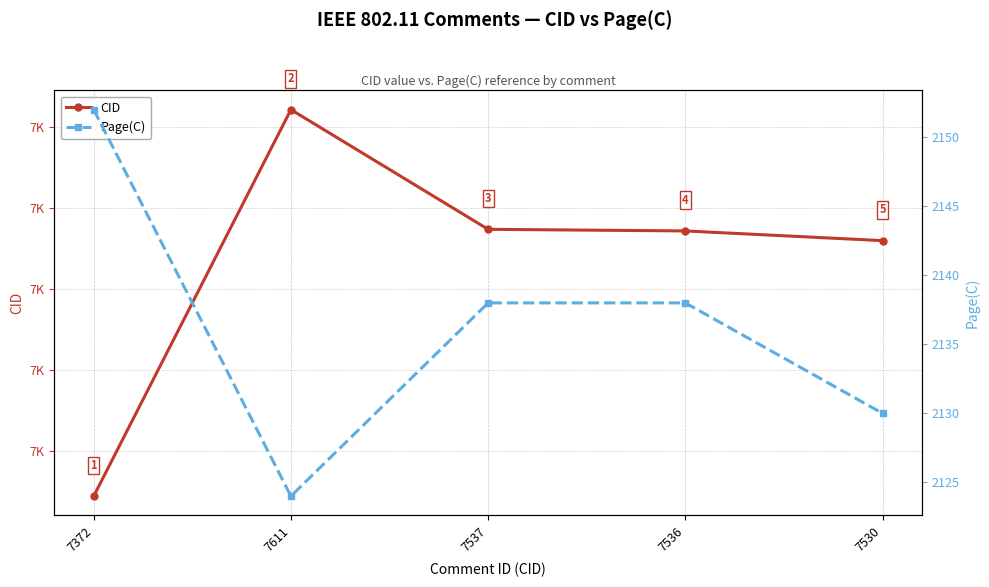

What is the value of the Page(C) point at the 3rd from the left?

2138